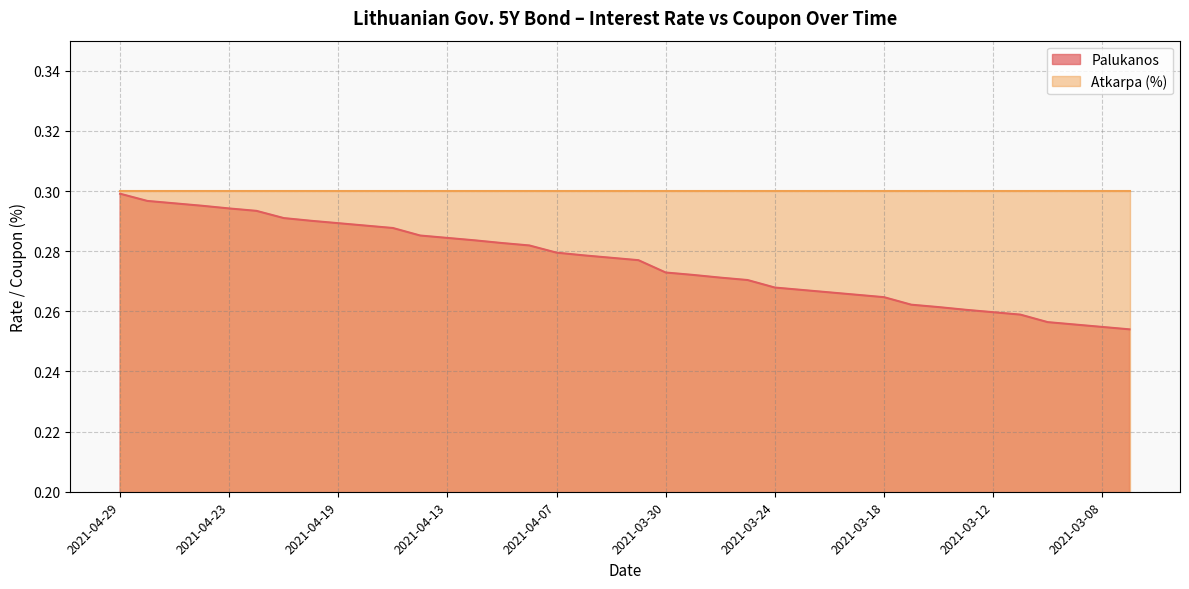

List the labels in order of value, smallest first.

2021-03-05, 2021-03-08, 2021-03-09, 2021-03-10, 2021-03-11, 2021-03-12, 2021-03-15, 2021-03-16, 2021-03-17, 2021-03-18, 2021-03-19, 2021-03-22, 2021-03-23, 2021-03-24, 2021-03-25, 2021-03-26, 2021-03-29, 2021-03-30, 2021-03-31, 2021-04-01, 2021-04-06, 2021-04-07, 2021-04-08, 2021-04-09, 2021-04-12, 2021-04-13, 2021-04-14, 2021-04-15, 2021-04-16, 2021-04-19, 2021-04-20, 2021-04-21, 2021-04-22, 2021-04-23, 2021-04-26, 2021-04-27, 2021-04-28, 2021-04-29